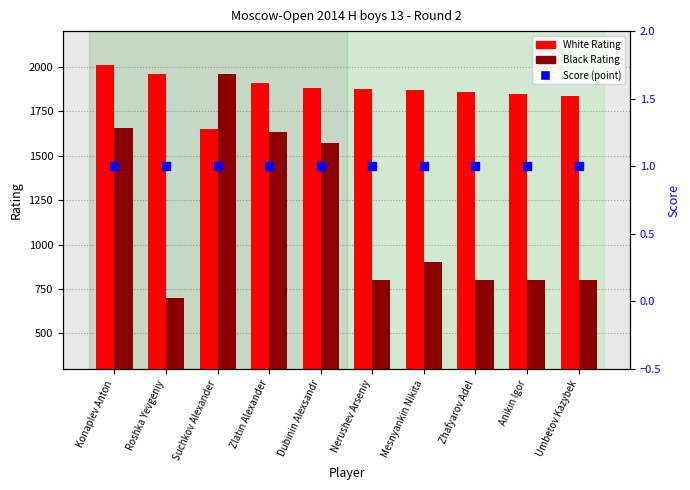

Is the value of Black Rating at Dubinin Alexsandr greater than the value of White Rating at Zlatin Alexander?

No